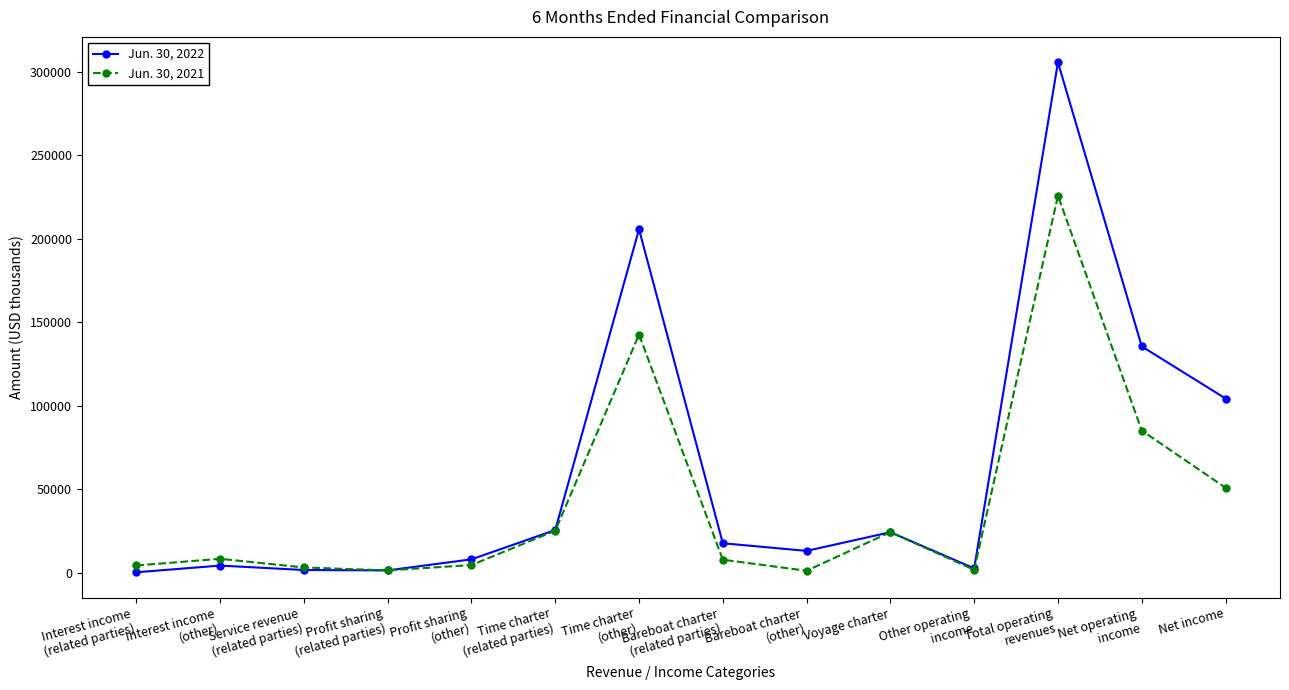

What is the difference between the Jun. 30, 2022 values at Interest income
(other) and Bareboat charter
(related parties)?

13376